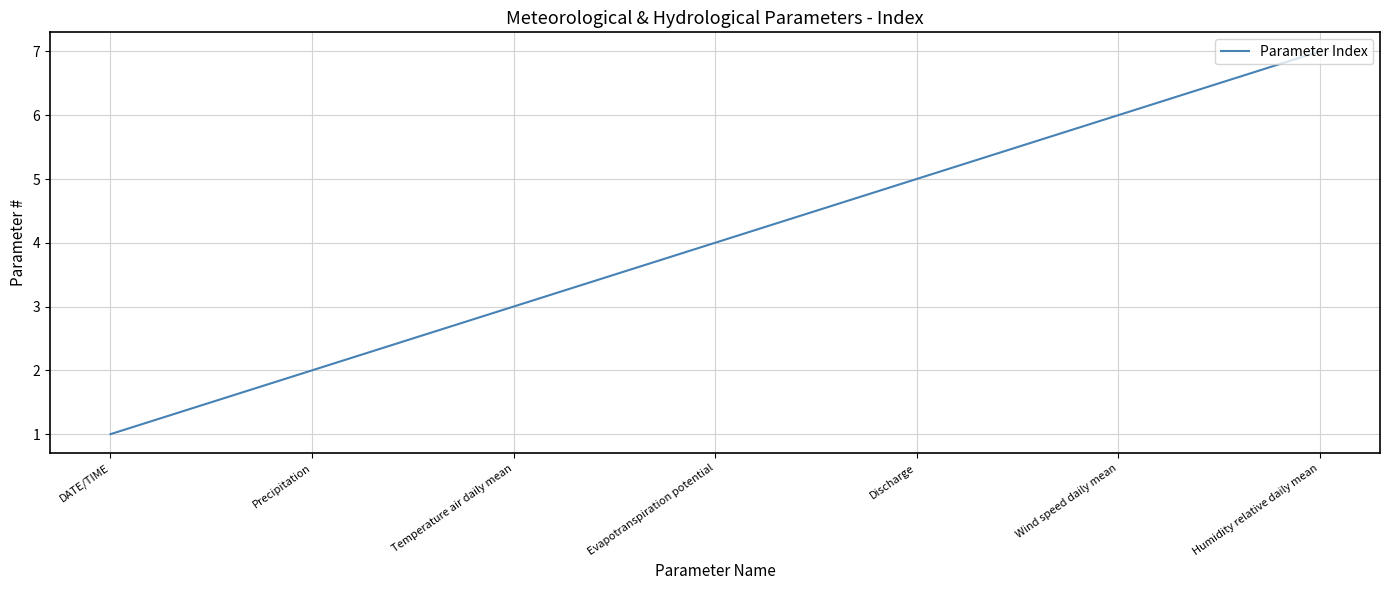

List the labels in order of value, smallest first.

DATE/TIME, Precipitation, Temperature air daily mean, Evapotranspiration potential, Discharge, Wind speed daily mean, Humidity relative daily mean